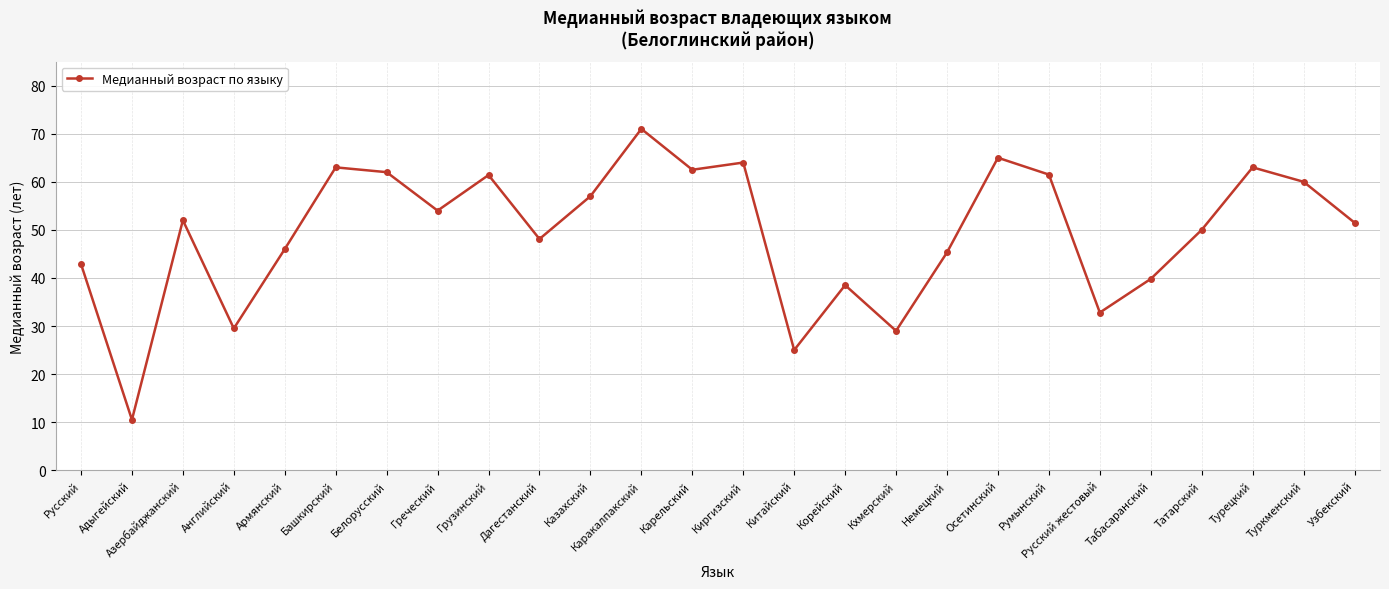

Which has a higher value, Русский or Киргизский?

Киргизский